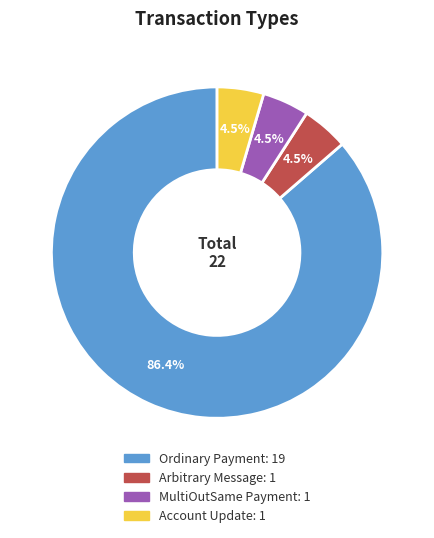

Is there a majority slice in this chart?

Yes